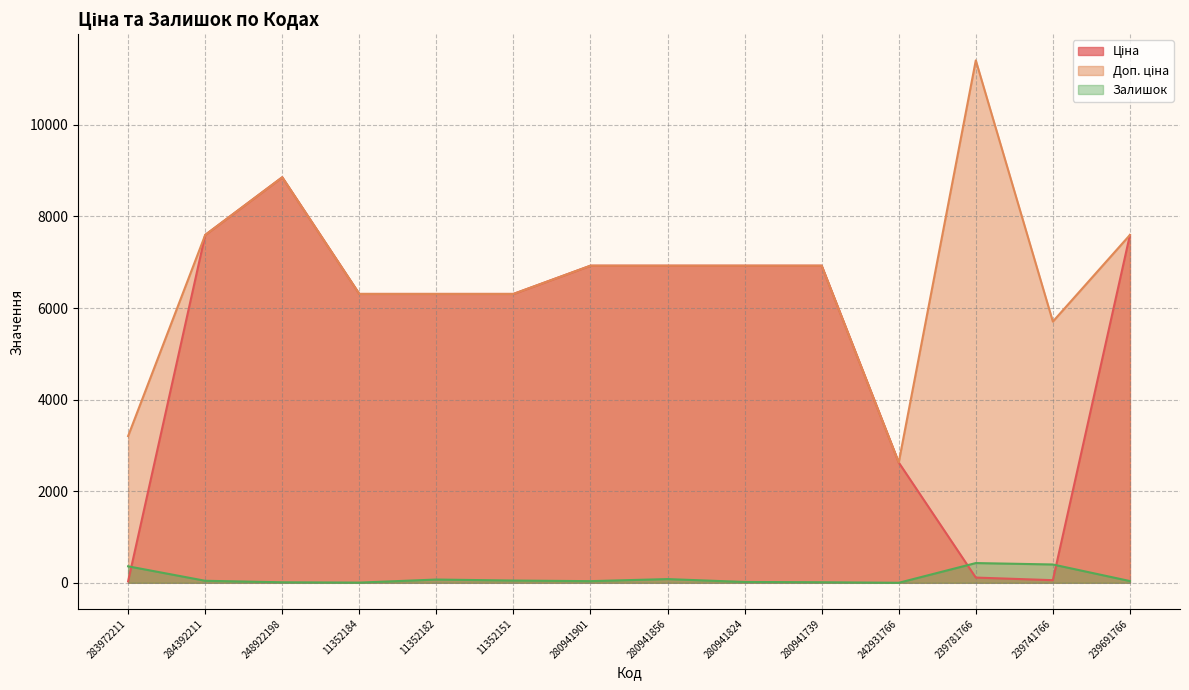

What is the average value of the Ціна series?

5250.7